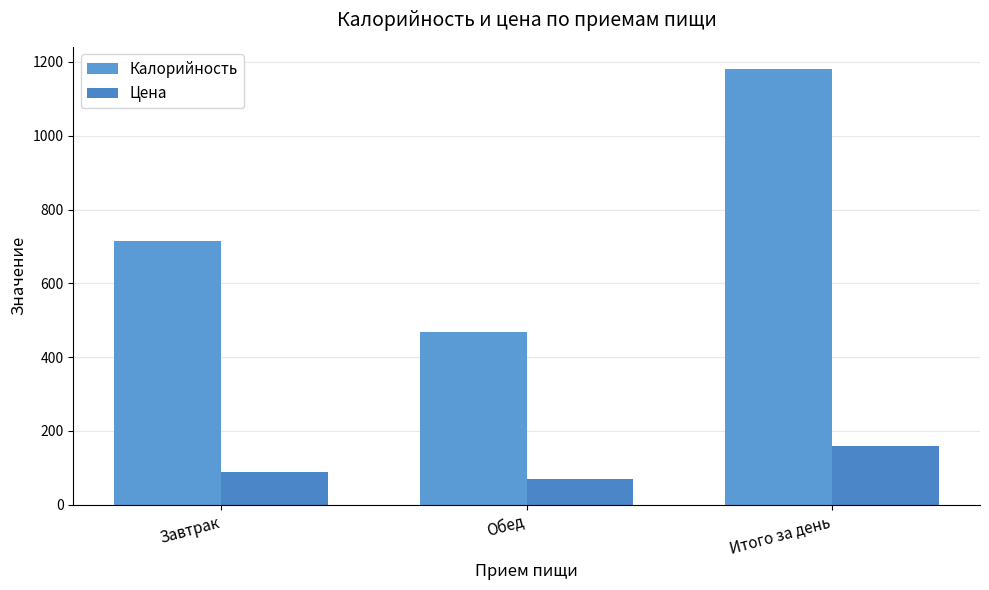

Count the number of data series in this chart.

2